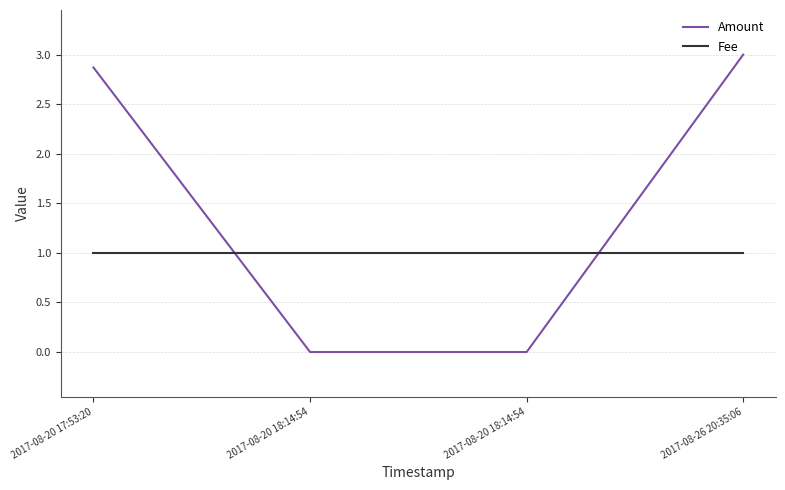

Does the chart have visible grid lines?

Yes